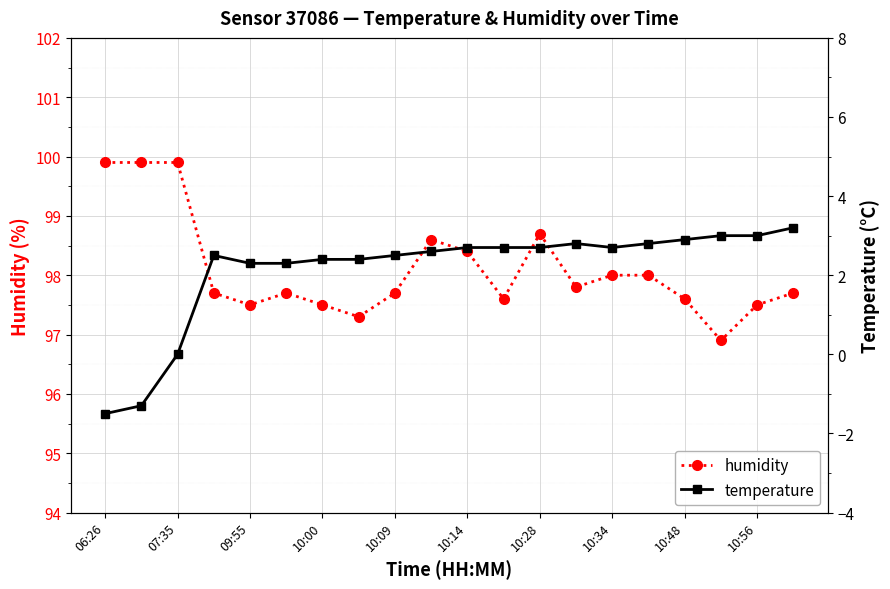

What are all the series names shown in the legend?

humidity, temperature